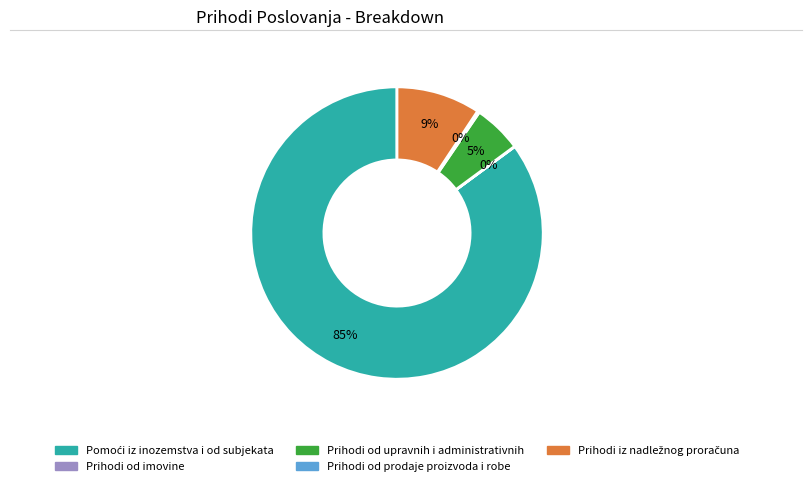

What percentage is the Prihodi od upravnih i administrativnih slice, to the nearest percent?

5%